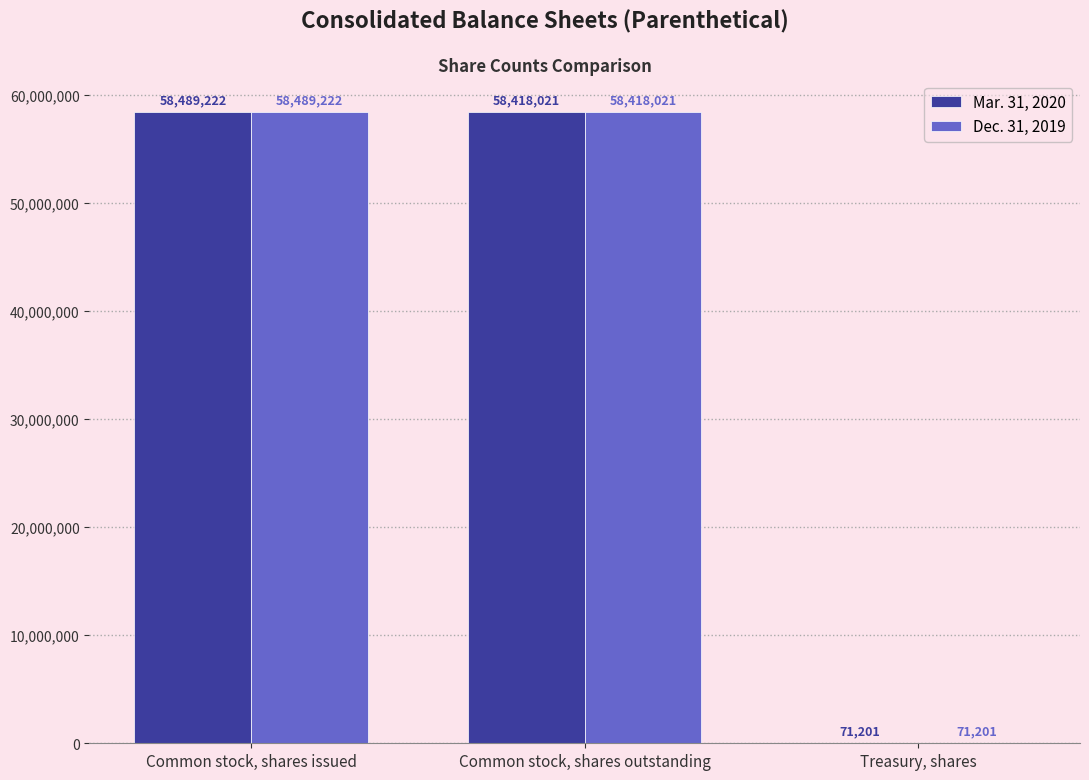

How many distinct data groups are displayed?

2